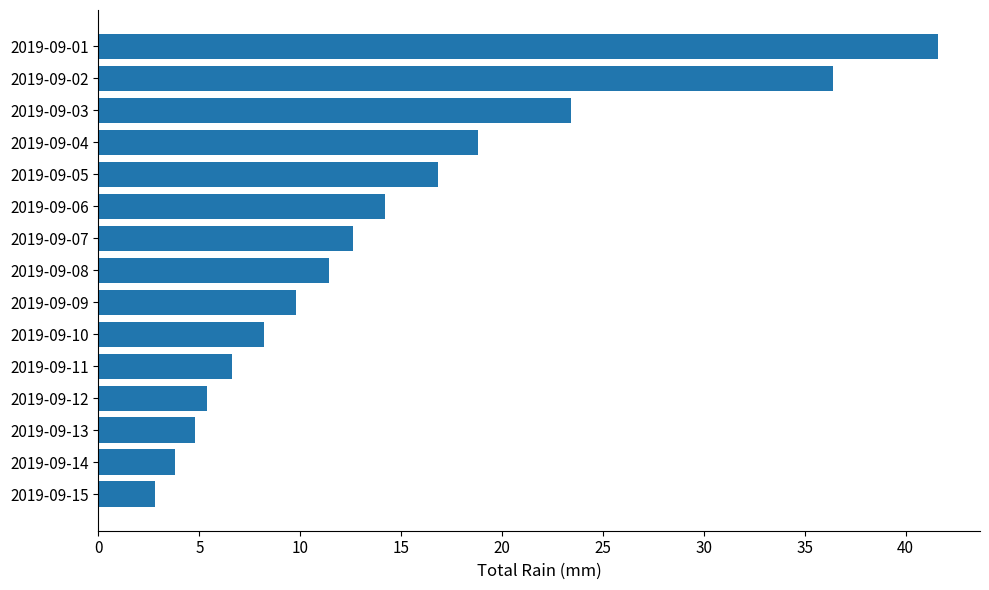

Which label corresponds to the smallest value in the chart?

2019-09-15